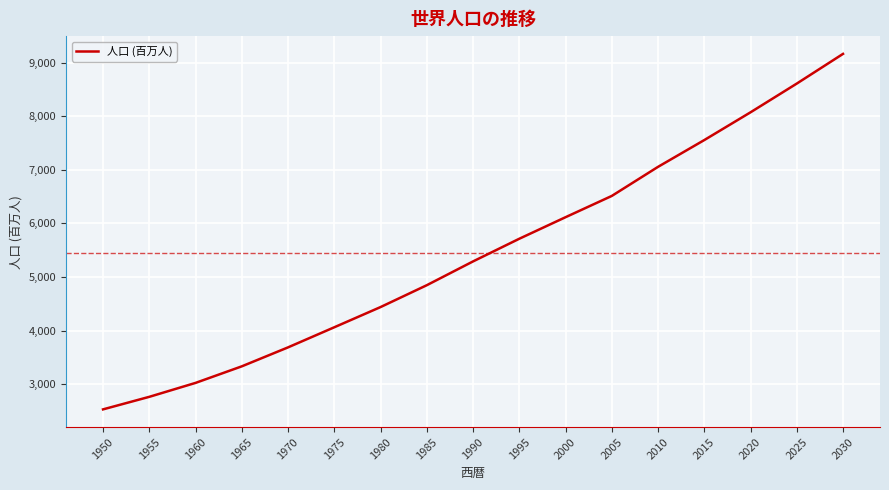

True or false: the data shows 2678.0 at 1995.

False